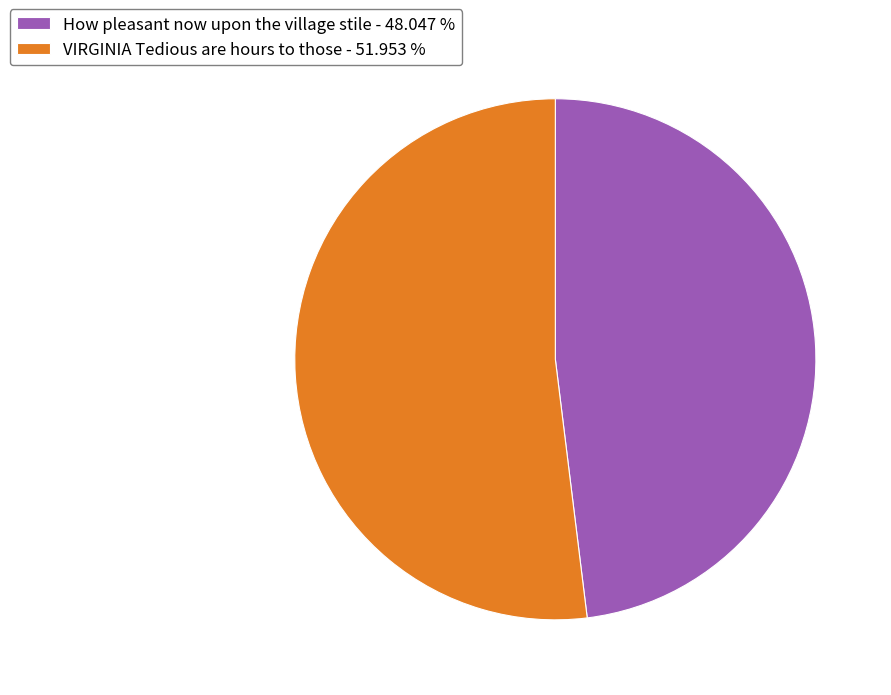

Does VIRGINIA Tedious are hours to those - 51.953 % account for over 50% of the chart?

Yes